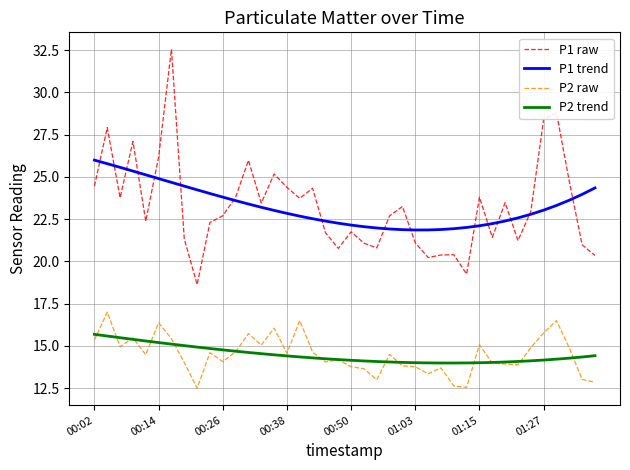

True or false: P1 trend and P2 raw intersect in this chart.

False